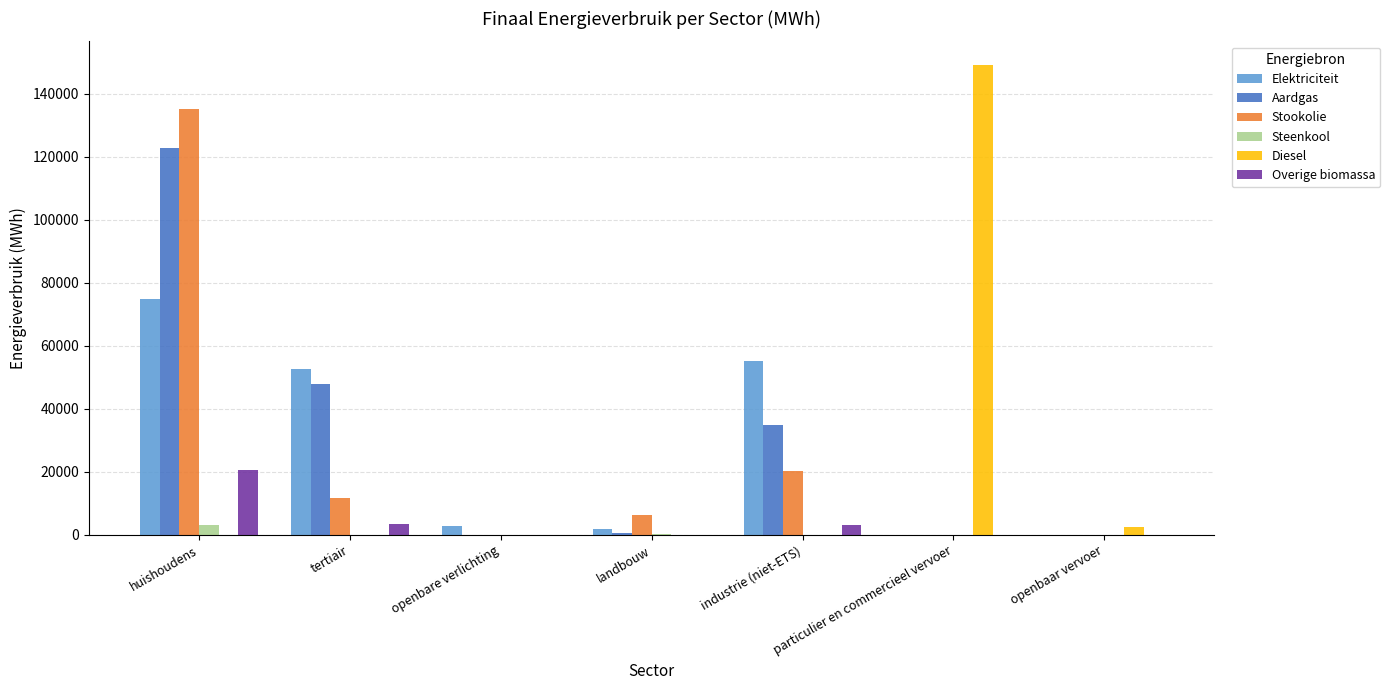

What is the total value across all series at huishoudens?

356745.1